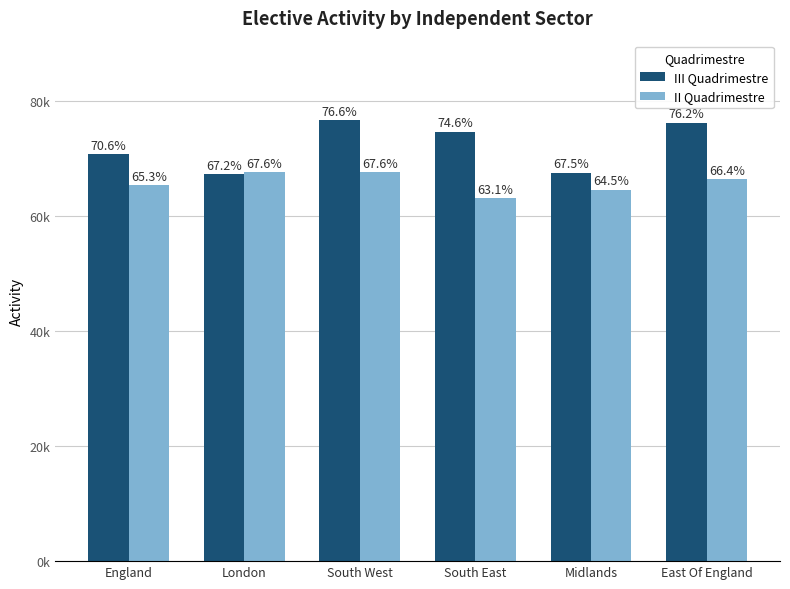

What is the difference between the second highest and second lowest values in the III Quadrimestre series?

8735